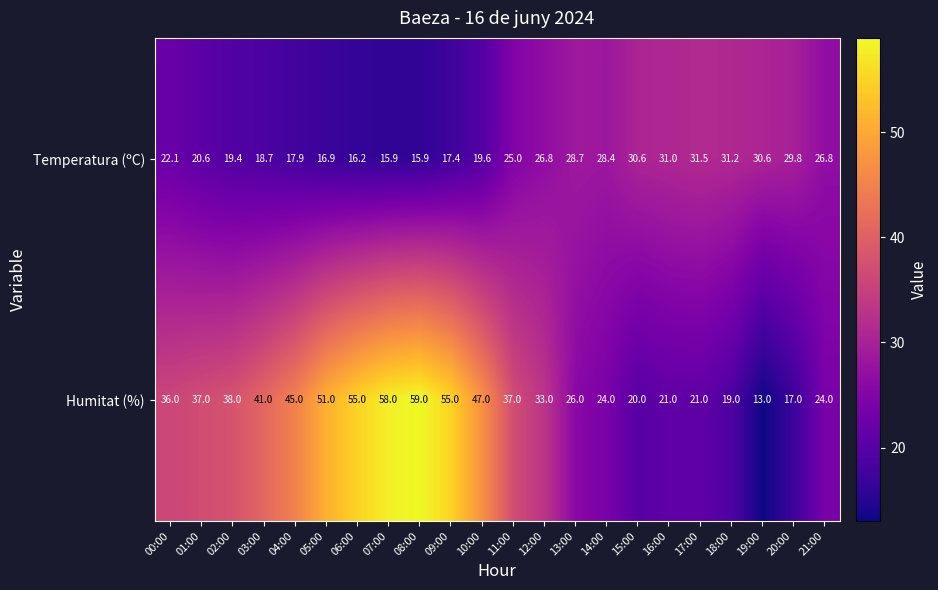

True or false: Humitat (%) has a value of 6.9 at 18:00.

False